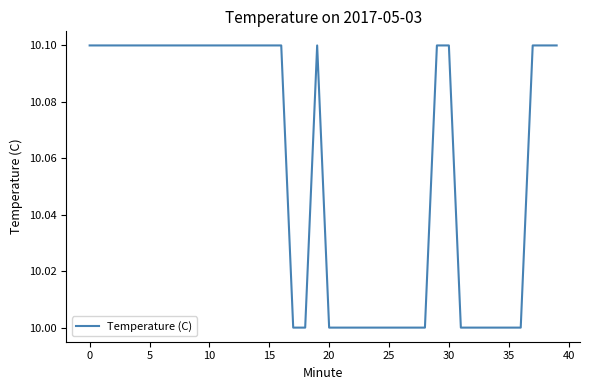

Count the number of data series in this chart.

1